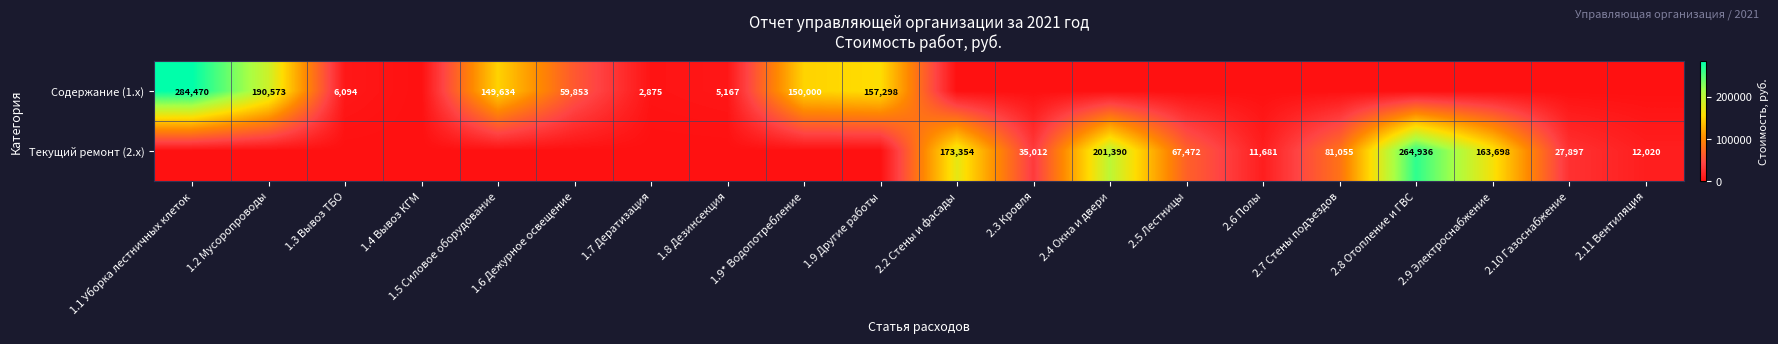

Is it true that Содержание (1.x) equals 2875 at 1.7 Дератизация?

True